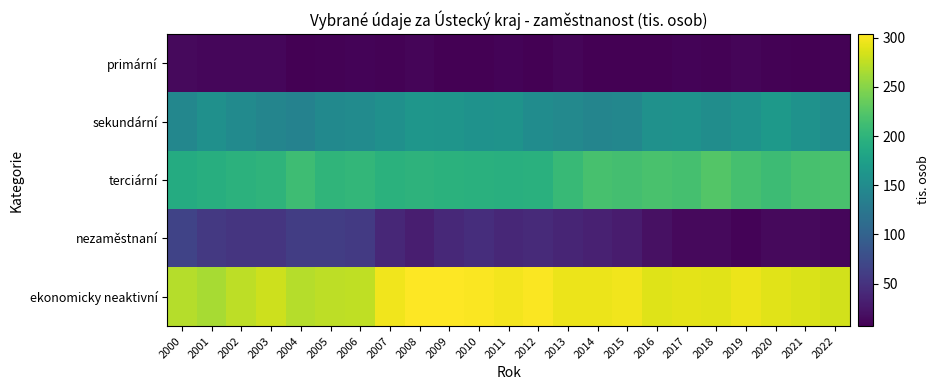

Reading left to right, list all the values displayed in this chart.

primární: 2000=14.8	2001=12.2	2002=12.1	2003=11.7	2004=7.6	2005=8.8	2006=9.5	2007=9.0	2008=10.4	2009=7.8	2010=7.5	2011=9.2	2012=7.7	2013=10.8	2014=7.7	2015=6.8	2016=6.8	2017=10.2	2018=8.3	2019=11.3	2020=8.3	2021=7.8	2022=8.1
sekundární: 2000=143.8	2001=156.1	2002=148.8	2003=141.9	2004=138.8	2005=148.2	2006=150.1	2007=156.2	2008=162.6	2009=161.3	2010=158.6	2011=159.2	2012=151.6	2013=146.7	2014=142.1	2015=143.8	2016=156.8	2017=158.3	2018=152.3	2019=157.9	2020=165.8	2021=158.2	2022=151.7
terciární: 2000=189.8	2001=193.1	2002=196.9	2003=199.6	2004=211.7	2005=200.9	2006=203.5	2007=196.4	2008=199.0	2009=196.6	2010=195.8	2011=194.5	2012=194.9	2013=206.2	2014=216.7	2015=215.4	2016=218.9	2017=216.5	2018=224.3	2019=215.8	2020=210.5	2021=217.7	2022=217.9
nezaměstnaní: 2000=66.2	2001=55.5	2002=52.3	2003=52.8	2004=60.5	2005=60.9	2006=57.7	2007=40.0	2008=32.1	2009=40.9	2010=45.4	2011=39.6	2012=42.7	2013=37.8	2014=34.1	2015=30.0	2016=20.7	2017=13.9	2018=14.5	2019=9.9	2020=14.7	2021=14.9	2022=11.7
ekonomicky neaktivní: 2000=270.9	2001=265.1	2002=274.0	2003=281.0	2004=270.8	2005=274.1	2006=274.9	2007=296.7	2008=302.7	2009=303.6	2010=301.3	2011=298.2	2012=302.1	2013=295.4	2014=294.5	2015=297.5	2016=289.2	2017=291.4	2018=290.0	2019=294.6	2020=290.2	2021=286.3	2022=282.8